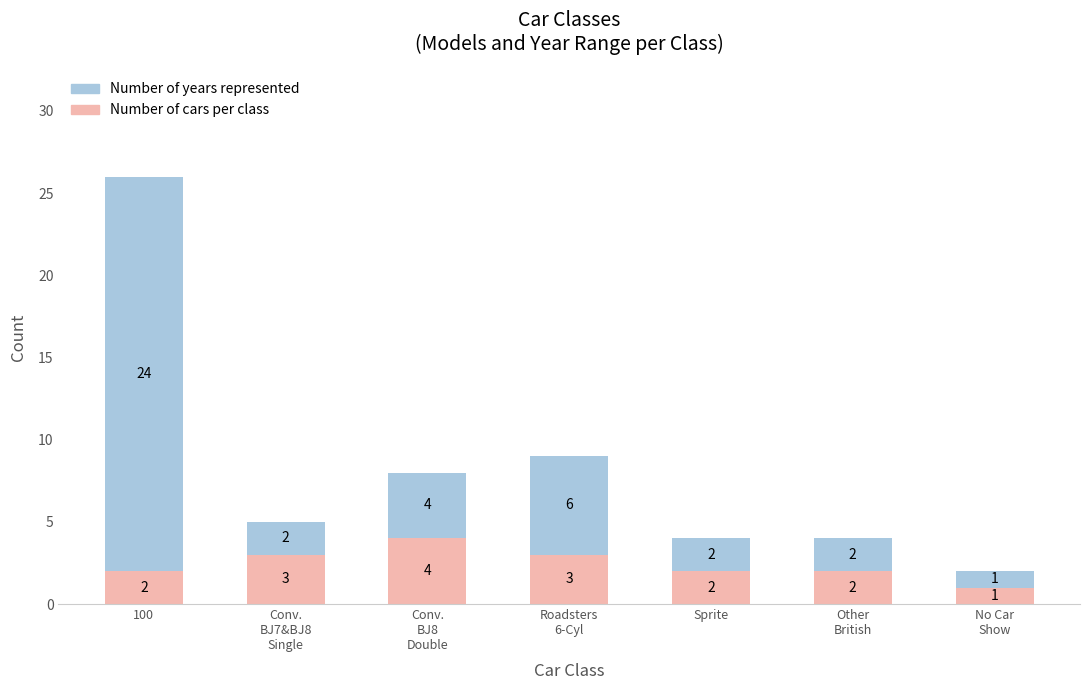

At which category is the sum across all series the highest?

100